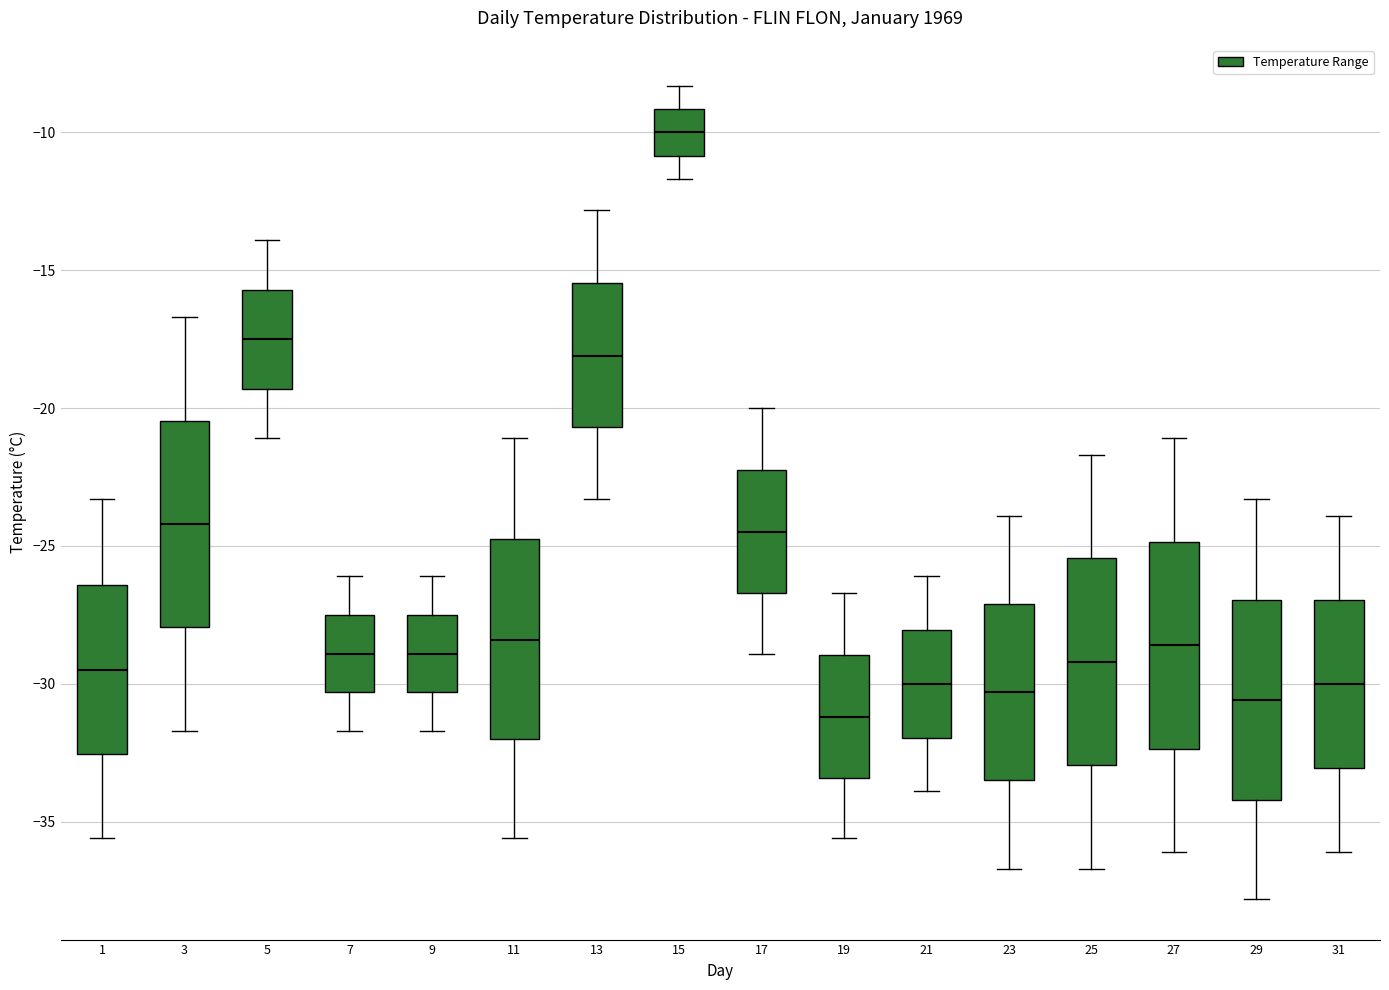

Reading left to right, transcribe this box plot: for each box, give where its median line is, the range the box spans, and where its two whiskers end, as read against the y-axis. The values are not printed on the chart, so give them approximately, as read against the axis.

1: median -29.5, box -32.5 to -26.5, whiskers -35.5 to -23.5
3: median -24.0, box -28.0 to -20.5, whiskers -31.5 to -16.5
5: median -17.5, box -19.5 to -15.5, whiskers -21.0 to -14.0
7: median -29.0, box -30.5 to -27.5, whiskers -31.5 to -26.0
9: median -29.0, box -30.5 to -27.5, whiskers -31.5 to -26.0
11: median -28.5, box -32.0 to -24.5, whiskers -35.5 to -21.0
13: median -18.0, box -20.5 to -15.5, whiskers -23.5 to -13.0
15: median -10.0, box -11.0 to -9.0, whiskers -11.5 to -8.5
17: median -24.5, box -26.5 to -22.0, whiskers -29.0 to -20.0
19: median -31.0, box -33.5 to -29.0, whiskers -35.5 to -26.5
21: median -30.0, box -32.0 to -28.0, whiskers -34.0 to -26.0
23: median -30.5, box -33.5 to -27.0, whiskers -36.5 to -24.0
25: median -29.0, box -33.0 to -25.5, whiskers -36.5 to -21.5
27: median -28.5, box -32.5 to -25.0, whiskers -36.0 to -21.0
29: median -30.5, box -34.0 to -27.0, whiskers -38.0 to -23.5
31: median -30.0, box -33.0 to -27.0, whiskers -36.0 to -24.0